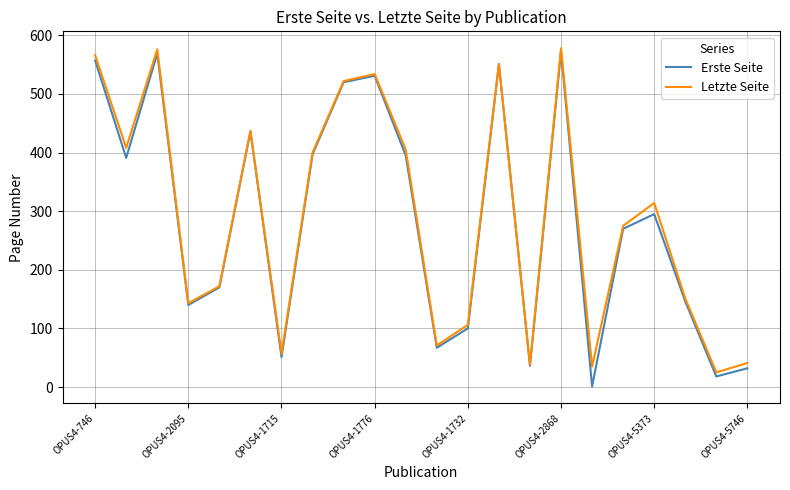

Which series has the widest spread of values?

Erste Seite